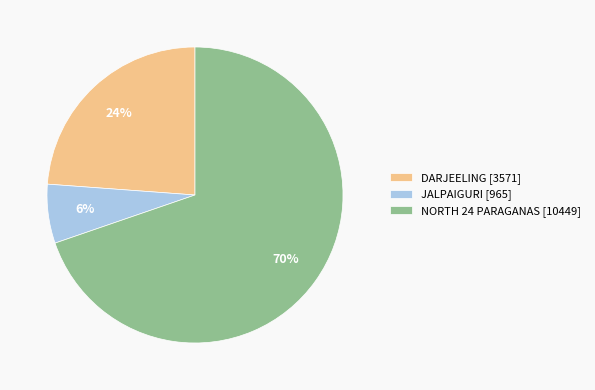

Which has a higher value, JALPAIGURI [965] or DARJEELING [3571]?

DARJEELING [3571]